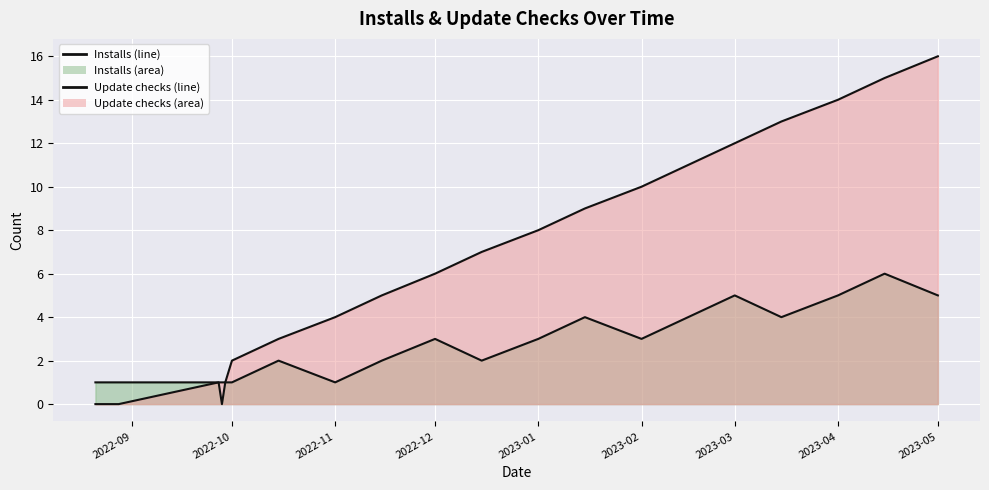

What is the difference between the second highest and second lowest values in the Installs series?

4